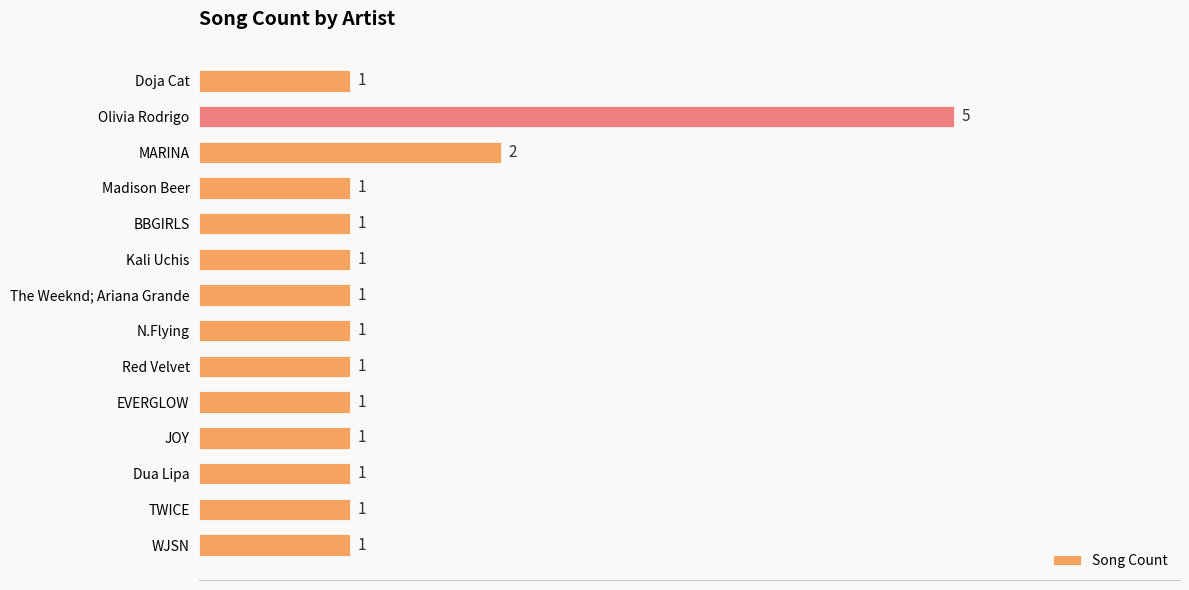

What is the difference between the second highest and minimum values?

1